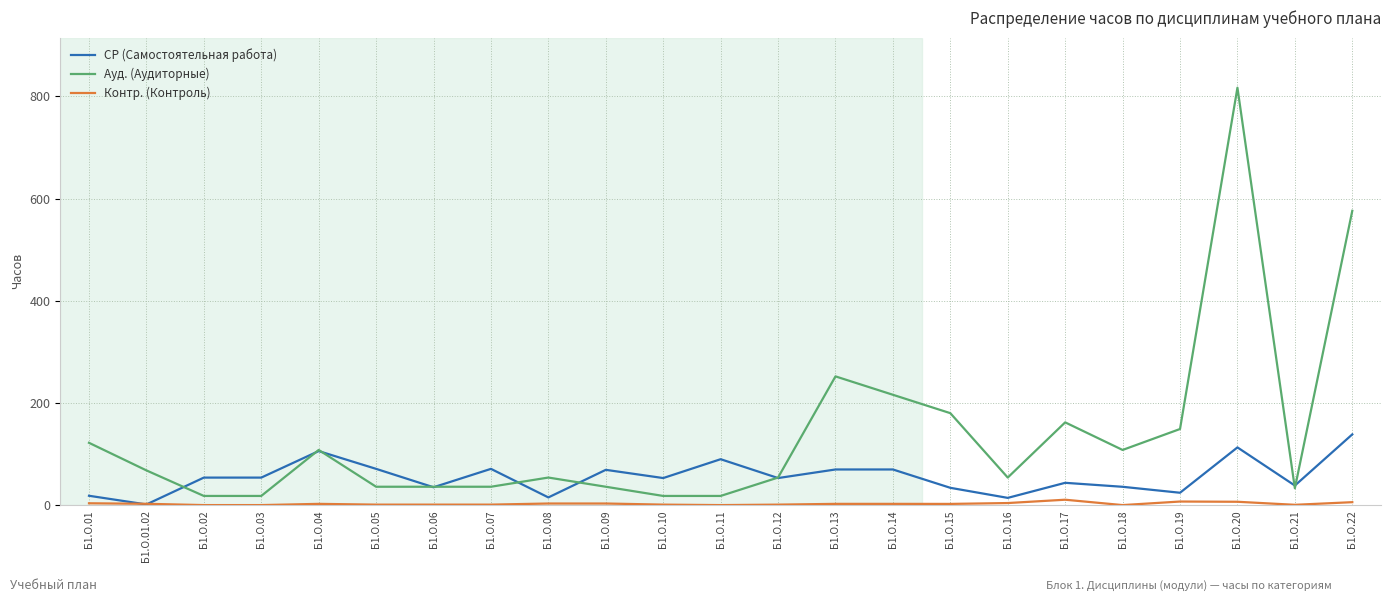

What is the highest value of the Контр. (Контроль) series?

10.6